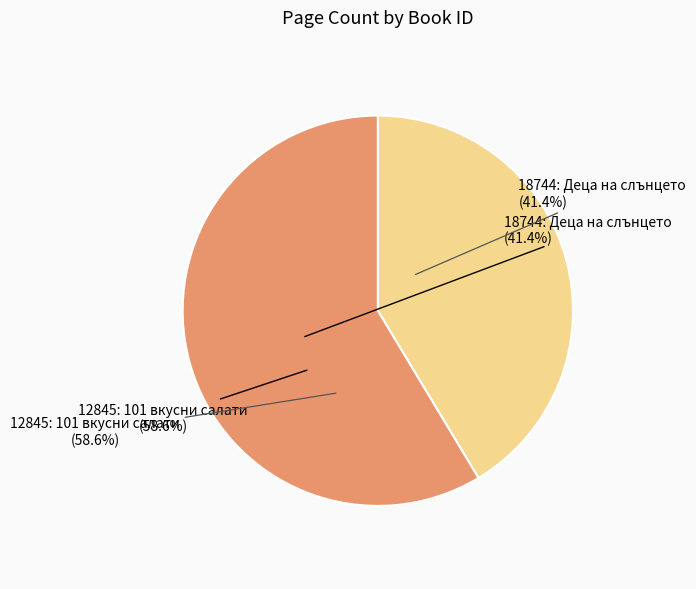

How many segments does this pie chart have?

2